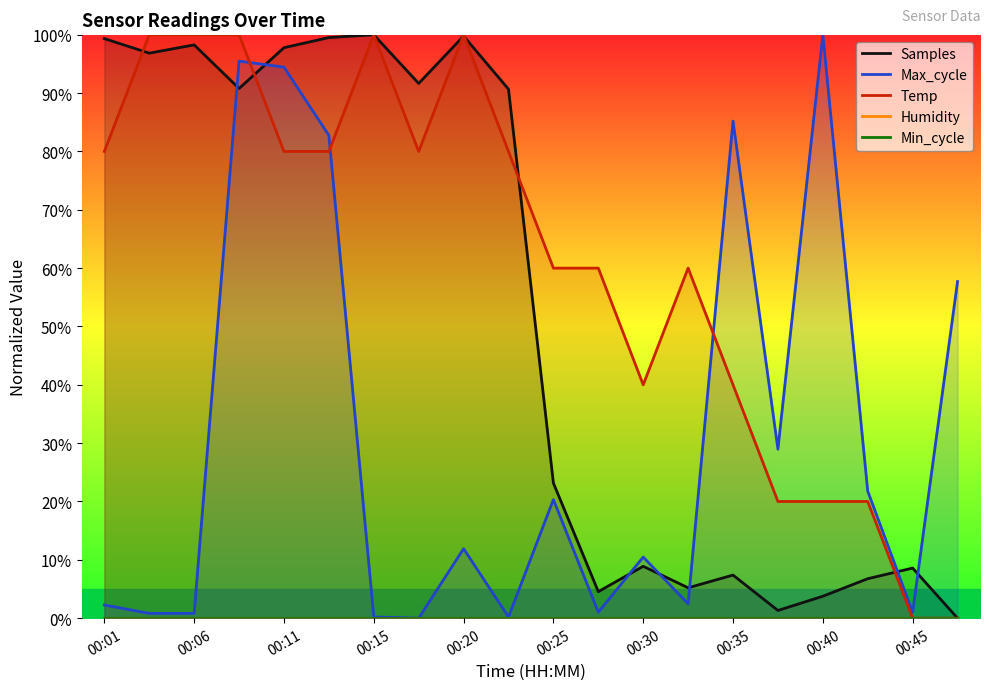

What is the sum of all Temp values?

1220.0